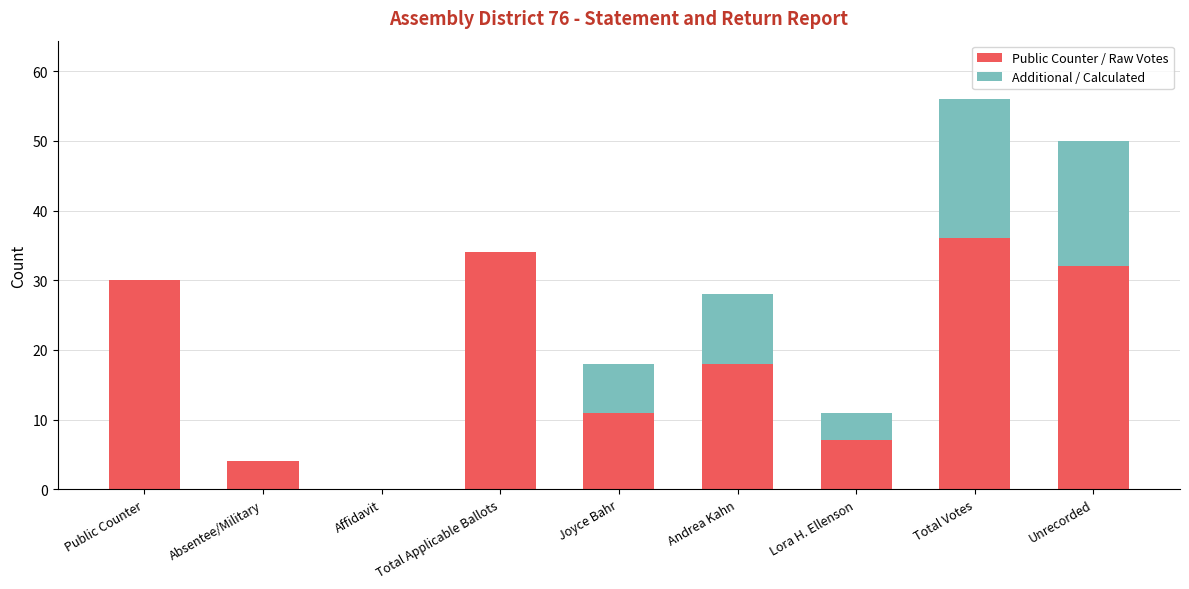

Count the number of categories in the chart.

9